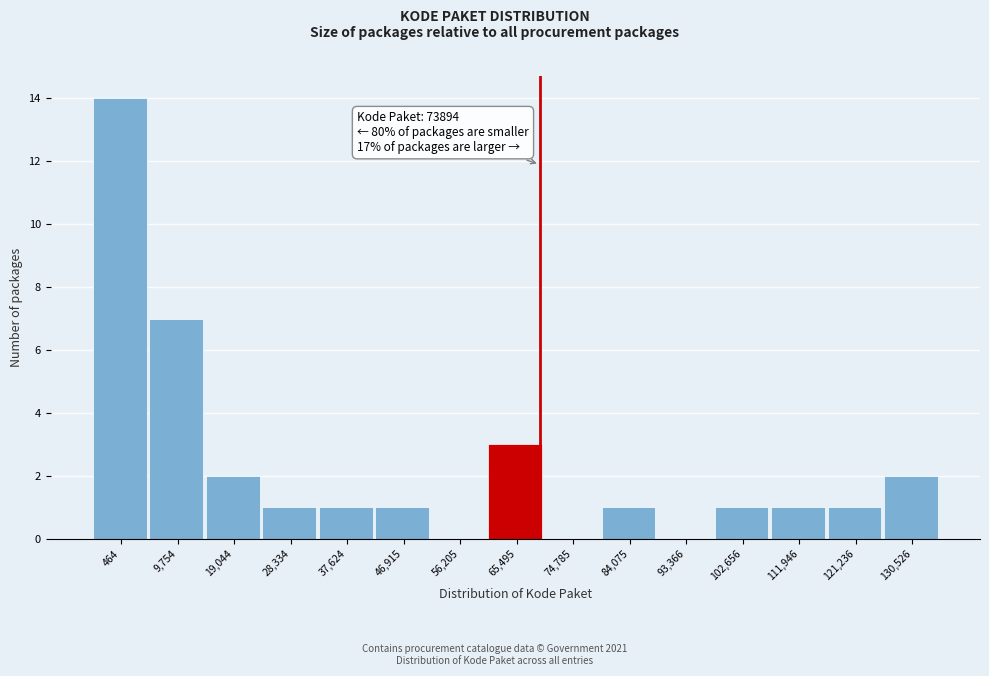

Reading right to left, extract all data points from this chart.

130,526=2	121,236=1	111,946=1	102,656=1	93,366=0	84,075=1	74,785=0	65,495=3	56,205=0	46,915=1	37,624=1	28,334=1	19,044=2	9,754=7	464=14